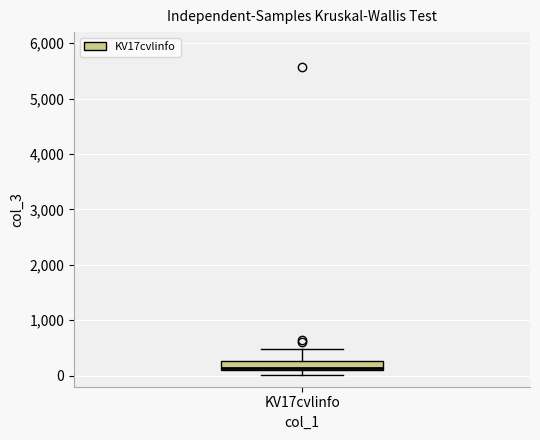

Transcribe this box plot: give where the median line is, the range the box spans, and where the two whiskers end, as read against the y-axis. The values are not printed on the chart, so give them approximately, as read against the axis.

median 100 (just above the box's lower edge), box 100 to 300, whiskers 0 to 500